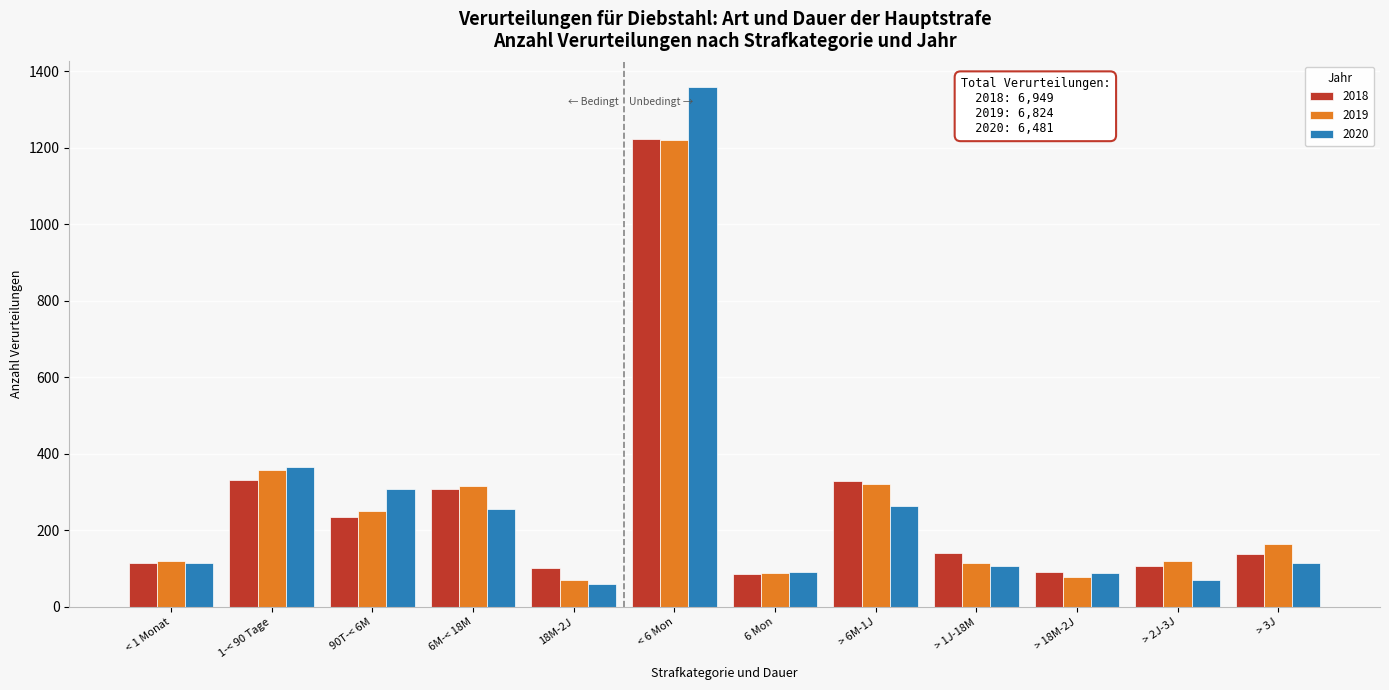

Rank the series by their average value, from lowest to highest.

2020, 2018, 2019